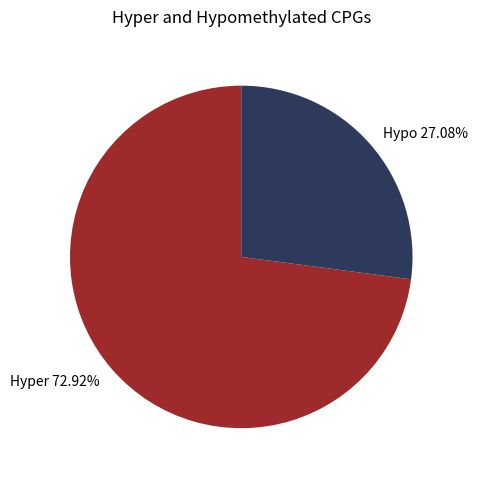

Do Hypo and Hyper together represent more than half of the pie?

Yes